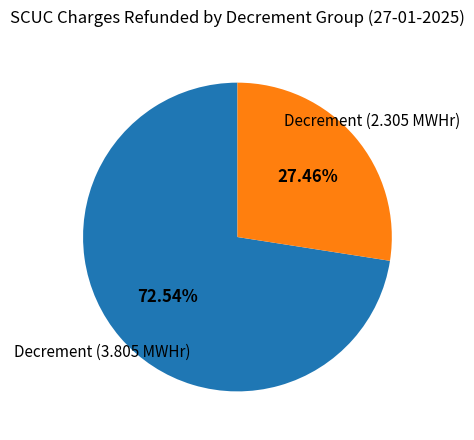

Is there a majority slice in this chart?

Yes